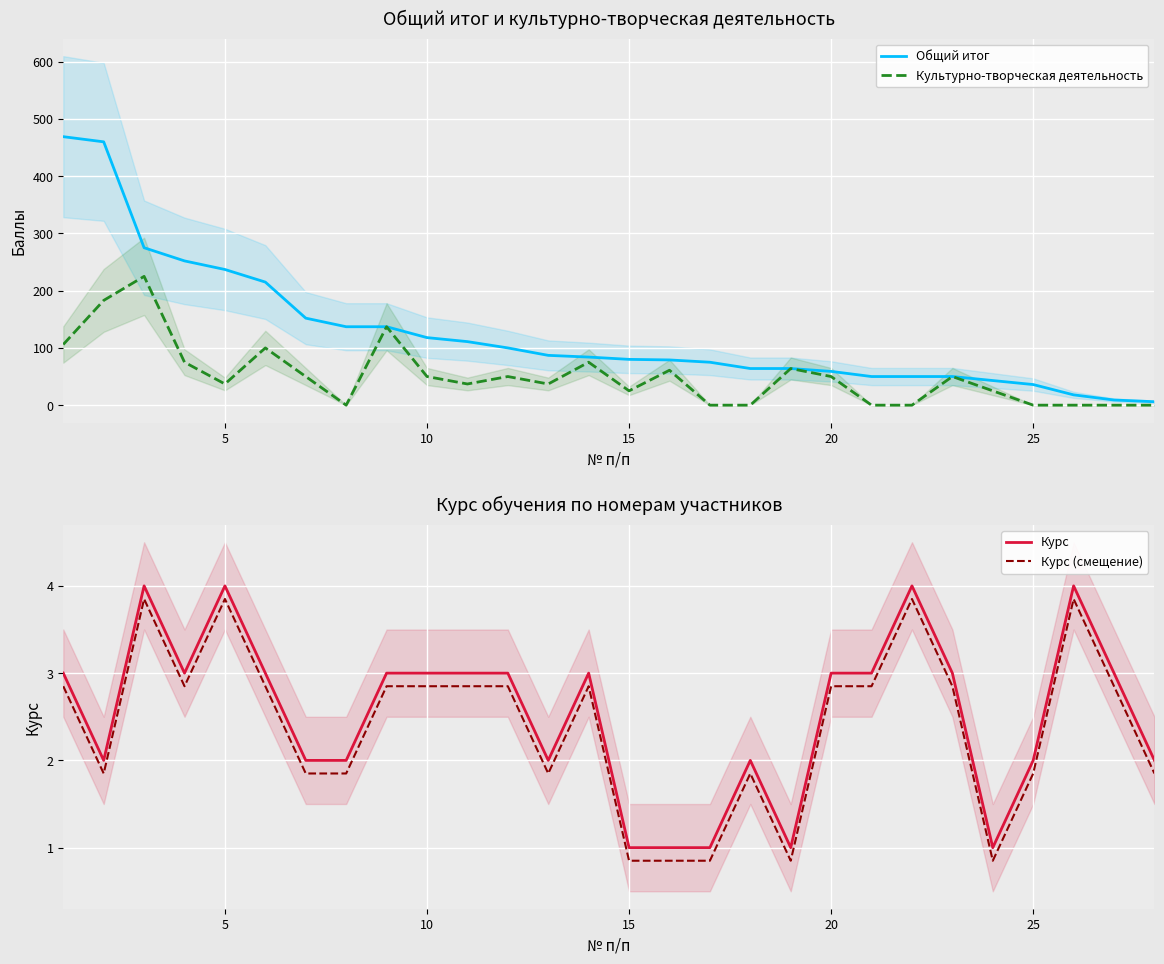

What is the greatest value displayed?

469.0